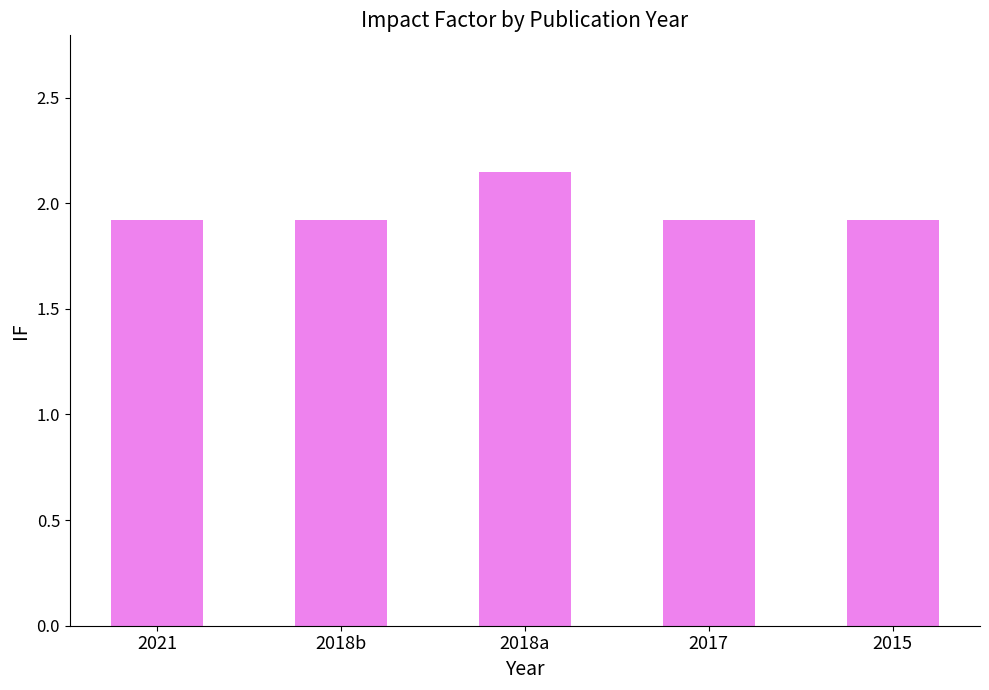

Count the number of categories in the chart.

5